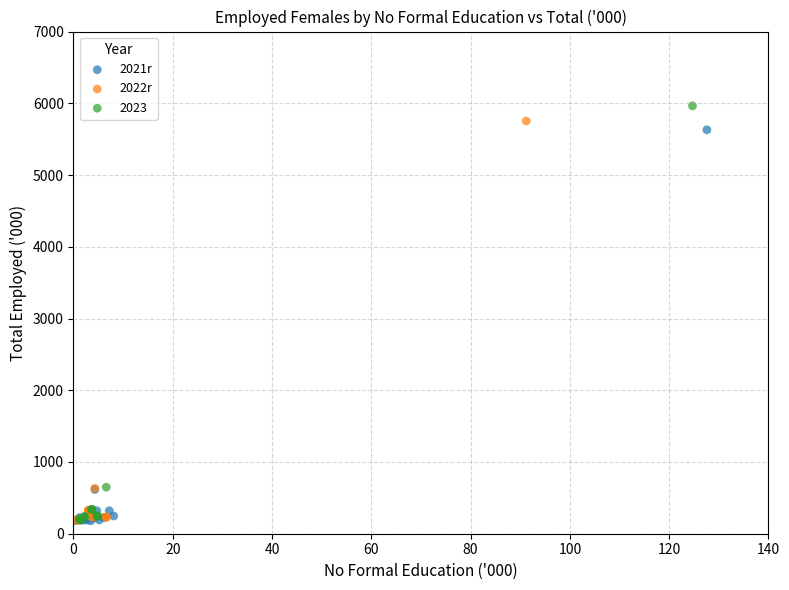

Which series has the largest Y range (max minus min)?

2023